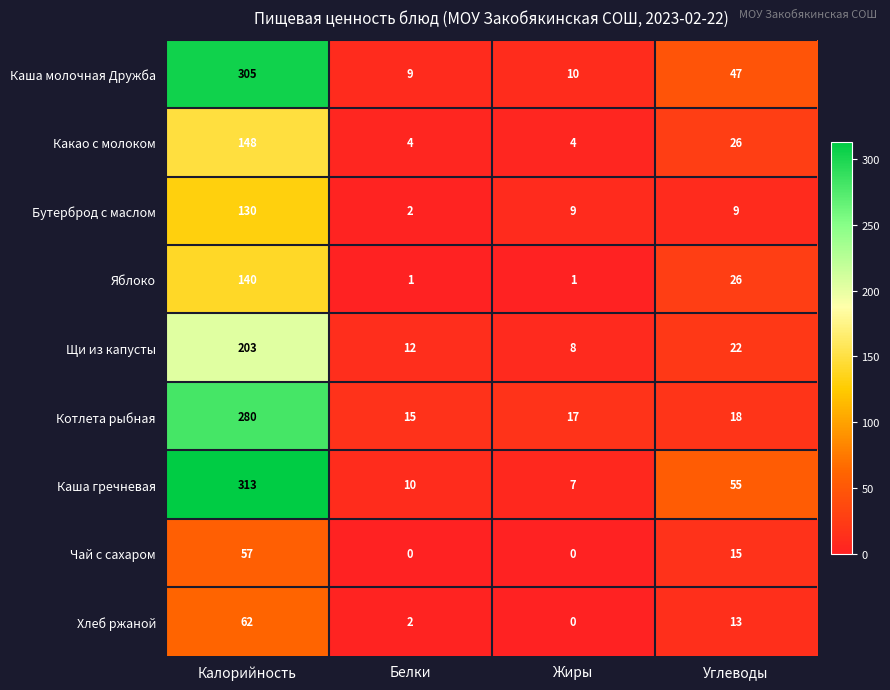

Count the number of data series in this chart.

9